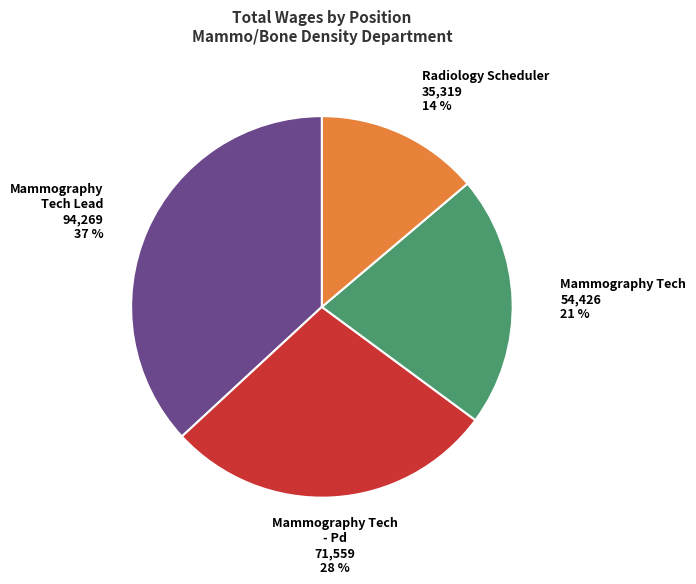

To the nearest percent, what is the difference between the largest and smallest slice percentages?

23%